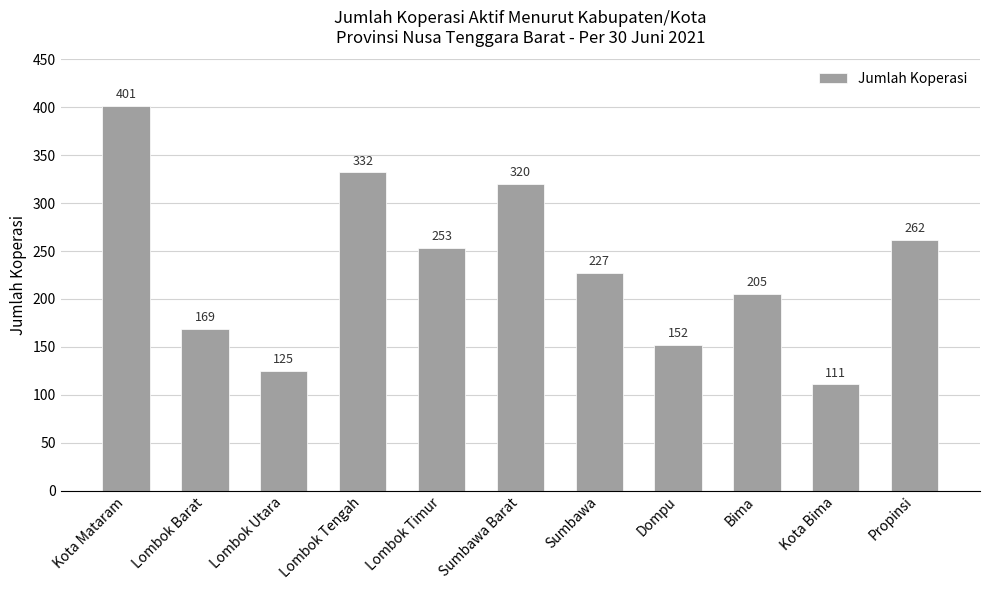

Which category has the highest value across all series?

Kota Mataram